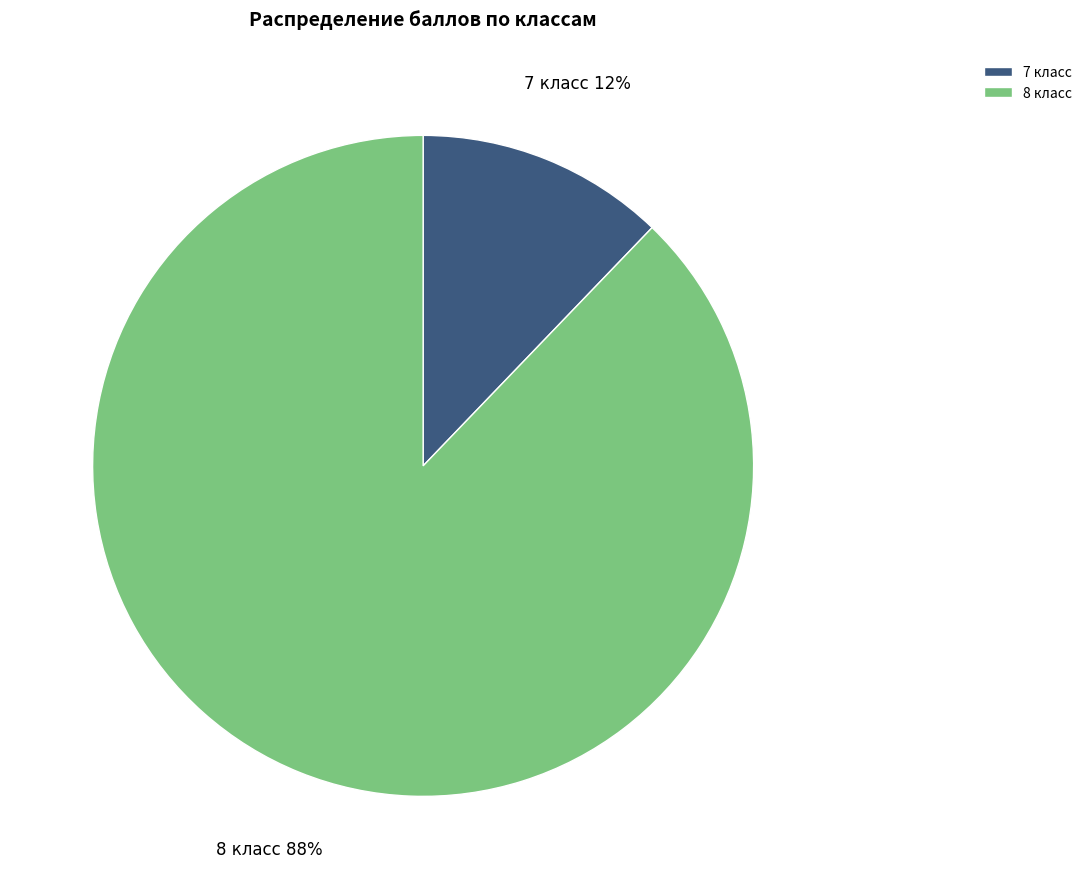

Which category has the smallest portion of the pie?

7 класс